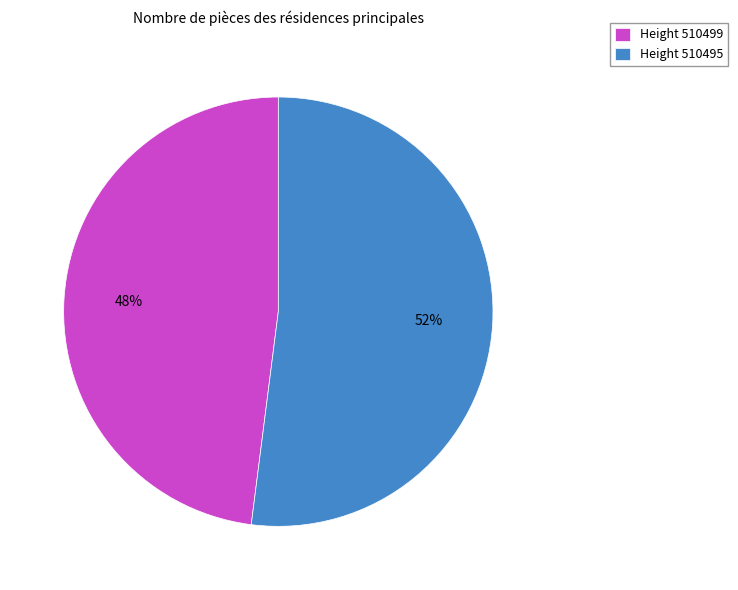

How many slices are in this pie chart?

2